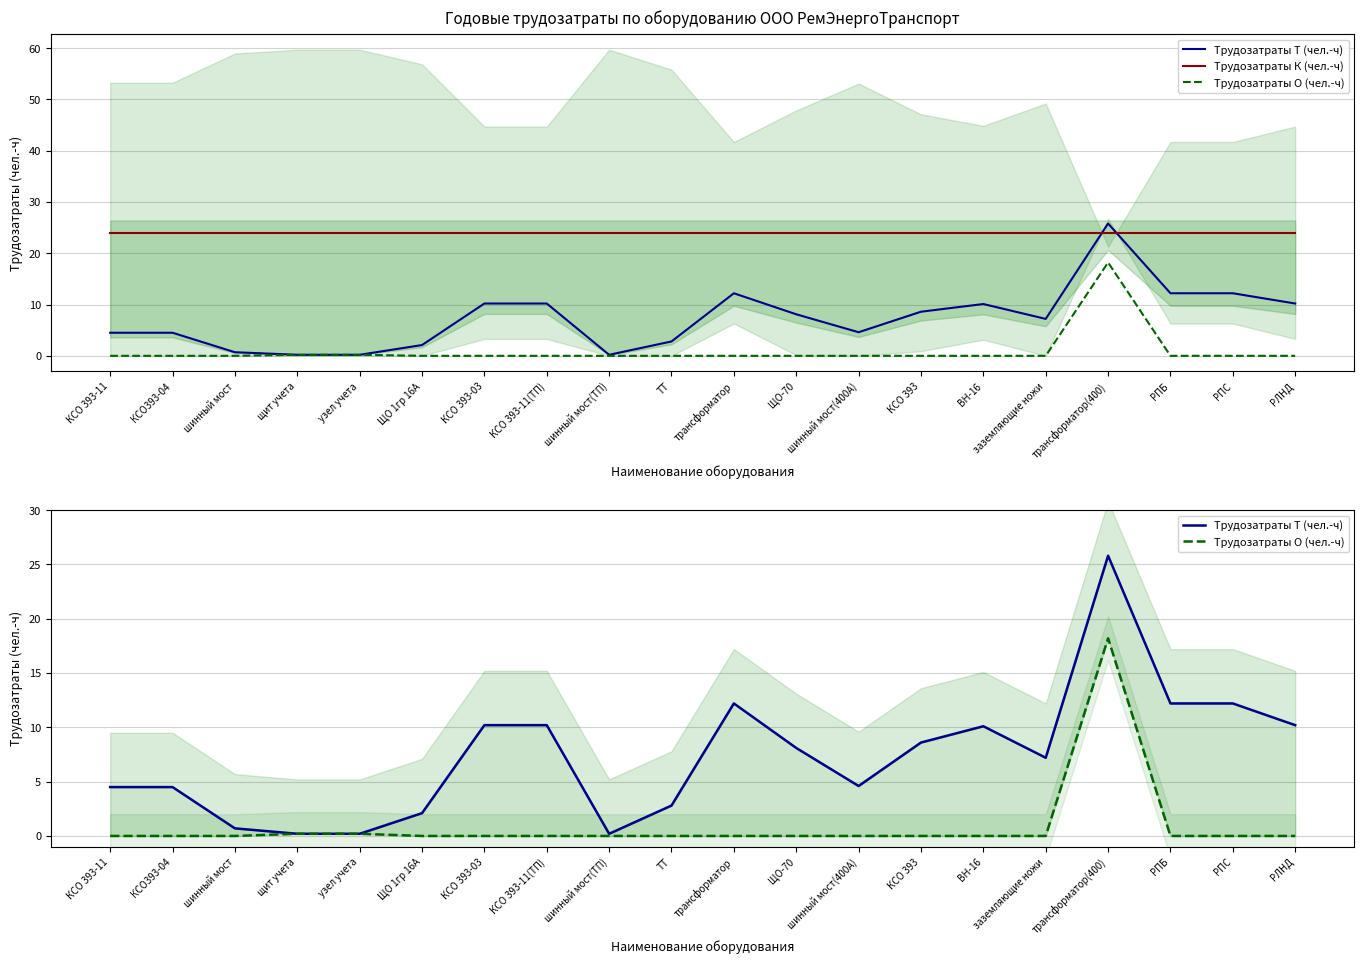

What is the minimum value for Трудозатраты Т (чел.-ч)?

0.2